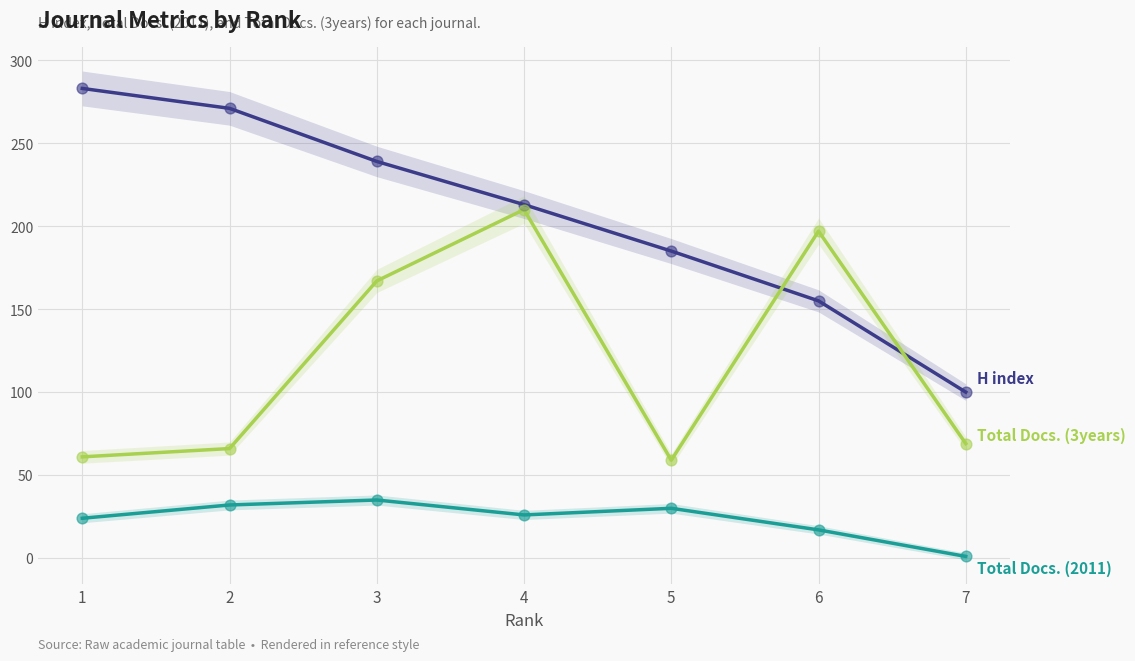

Which series reaches the minimum Y coordinate?

Total Docs. (2011)